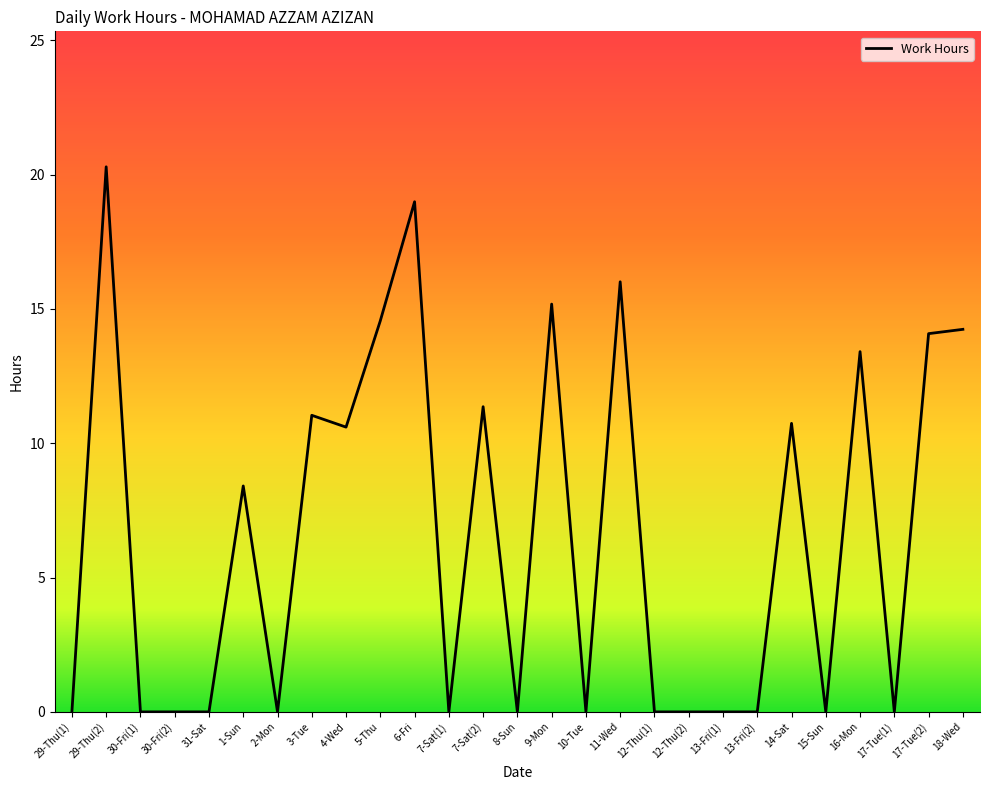

What is the change in value from 1-Sun to 17-Tue(1)?

-8.4